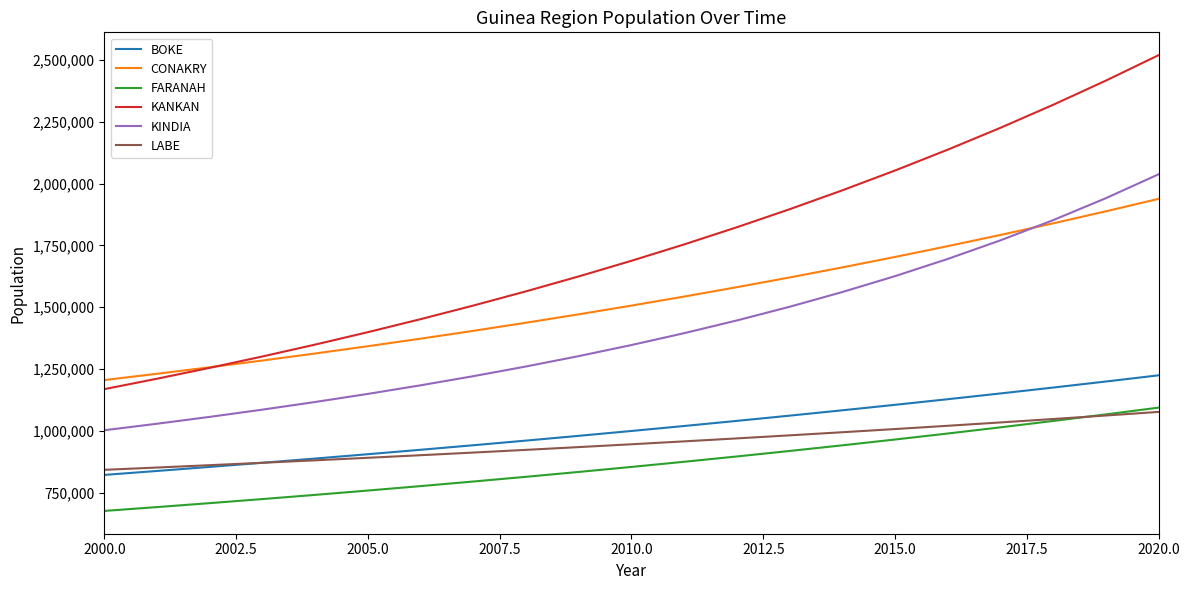

Which series has the widest spread of values?

KANKAN